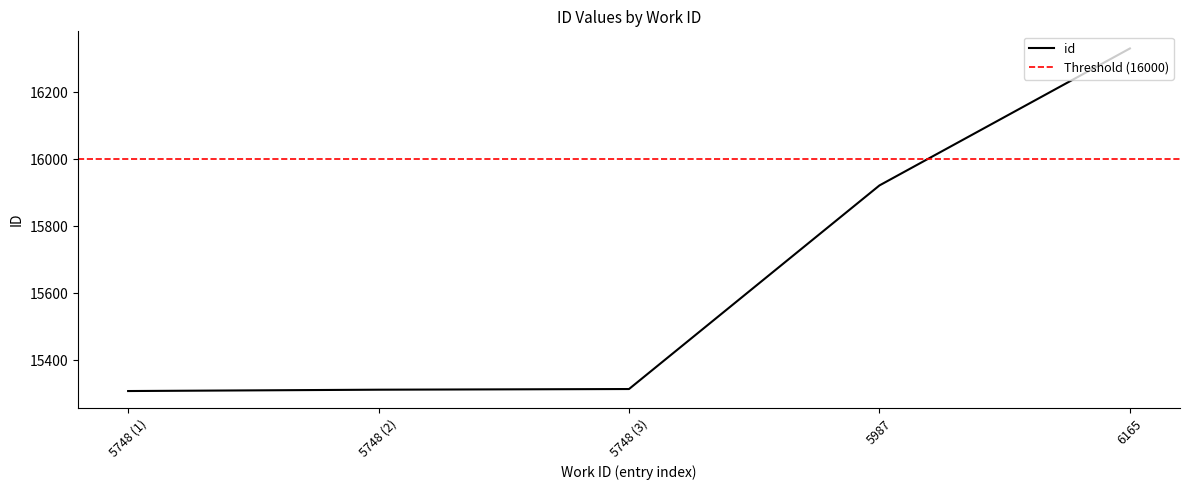

Where is id nearest to the value 15819?

5987